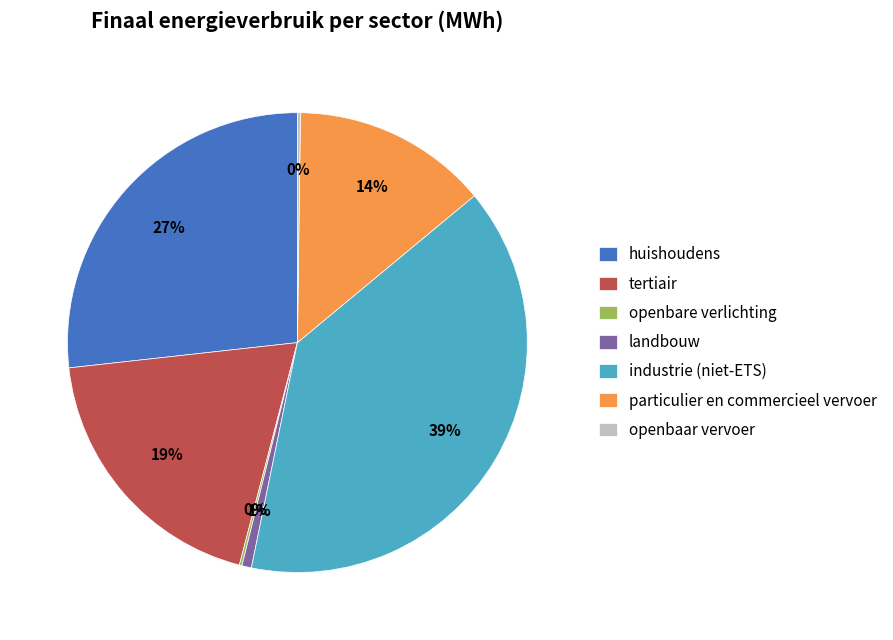

To the nearest percent, what is the average slice percentage?

14%